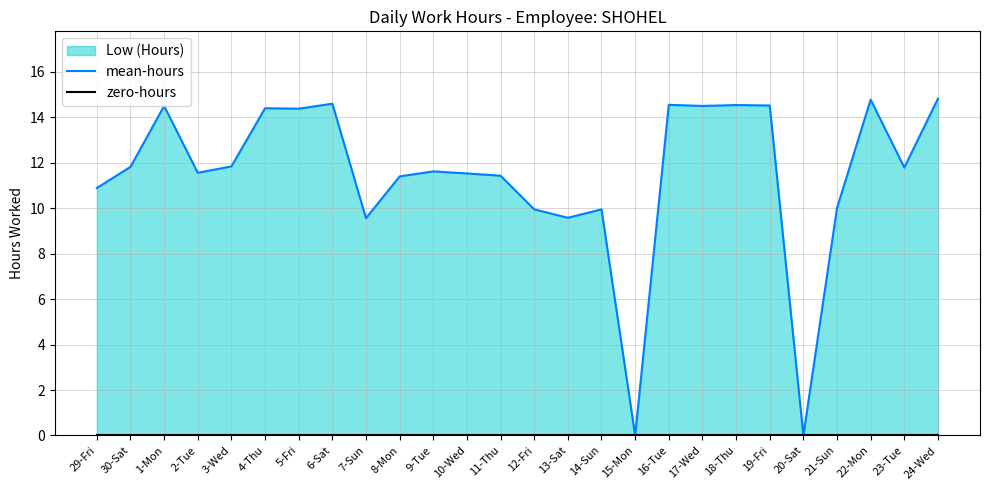

True or false: zero-hours and mean-hours cross at least once.

False